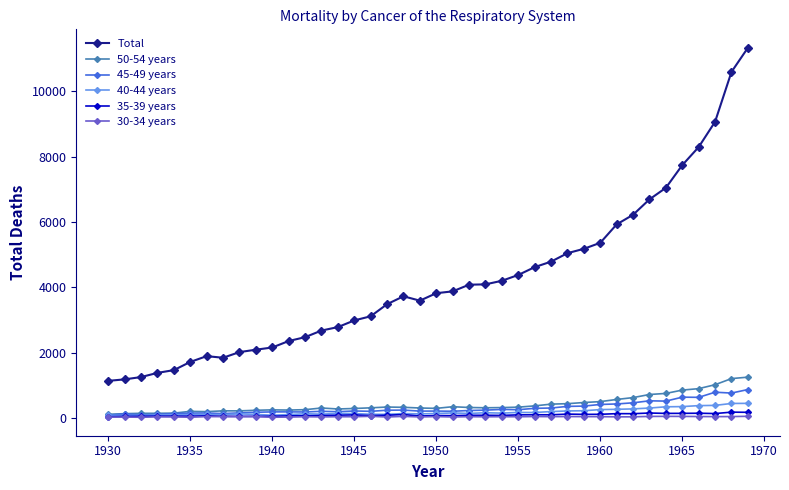

True or false: Total and 40-44 years intersect in this chart.

False